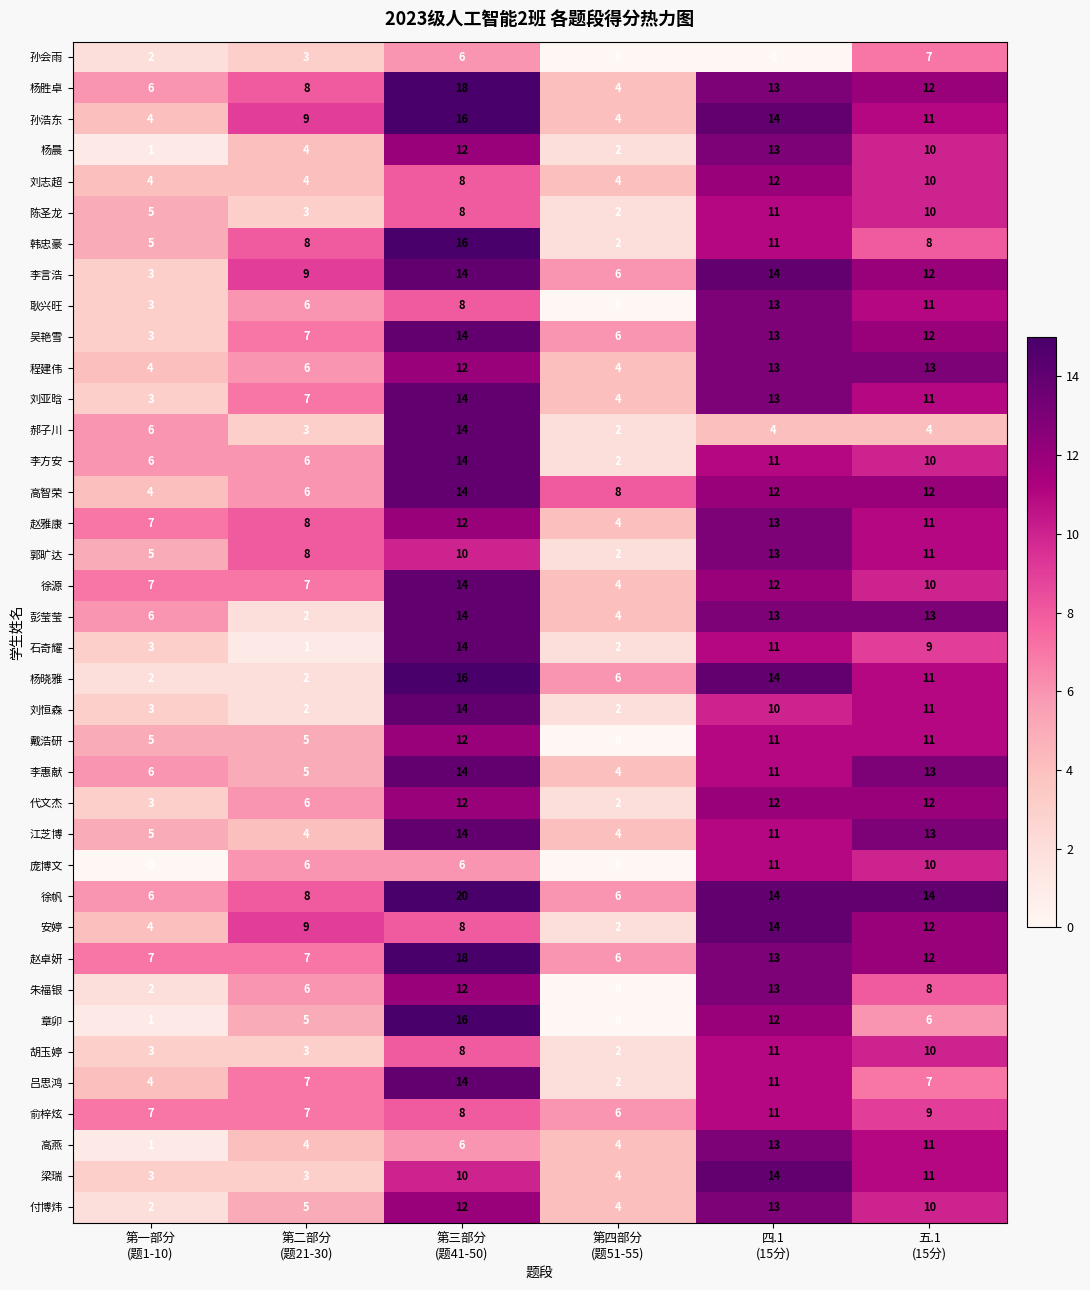

What is the lowest value of the 程建伟 series?

4